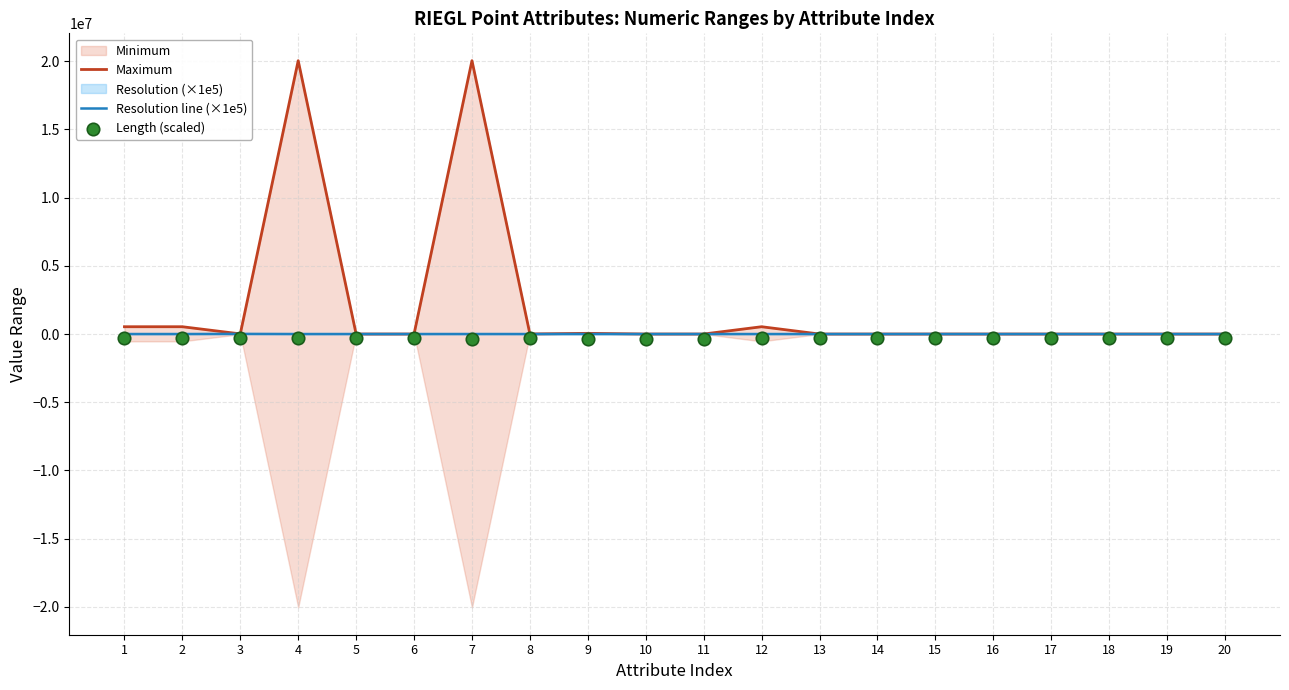

What is the total value across all series at 6?

-298975.0